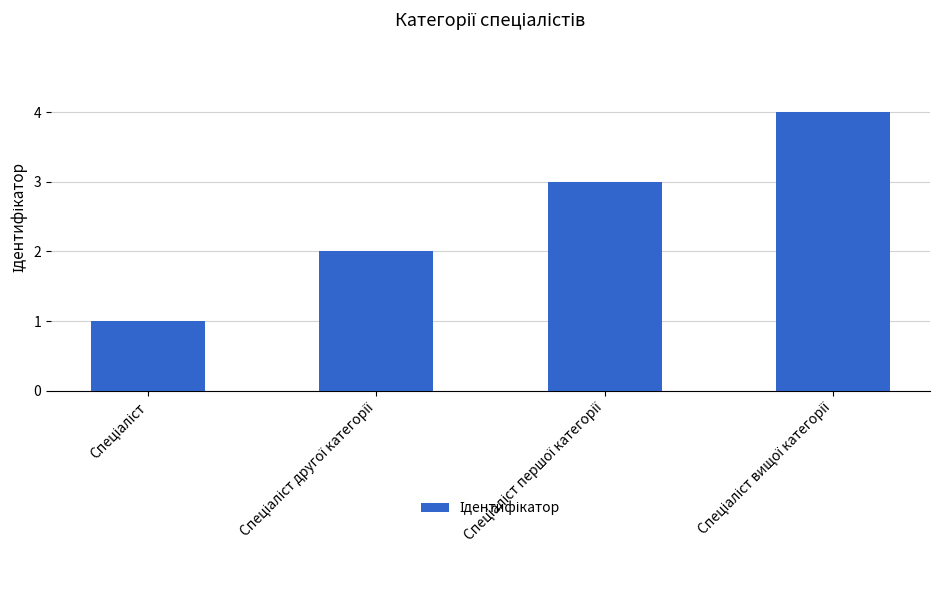

Reading right to left, transcribe all the data shown in this chart.

4	3	2	1